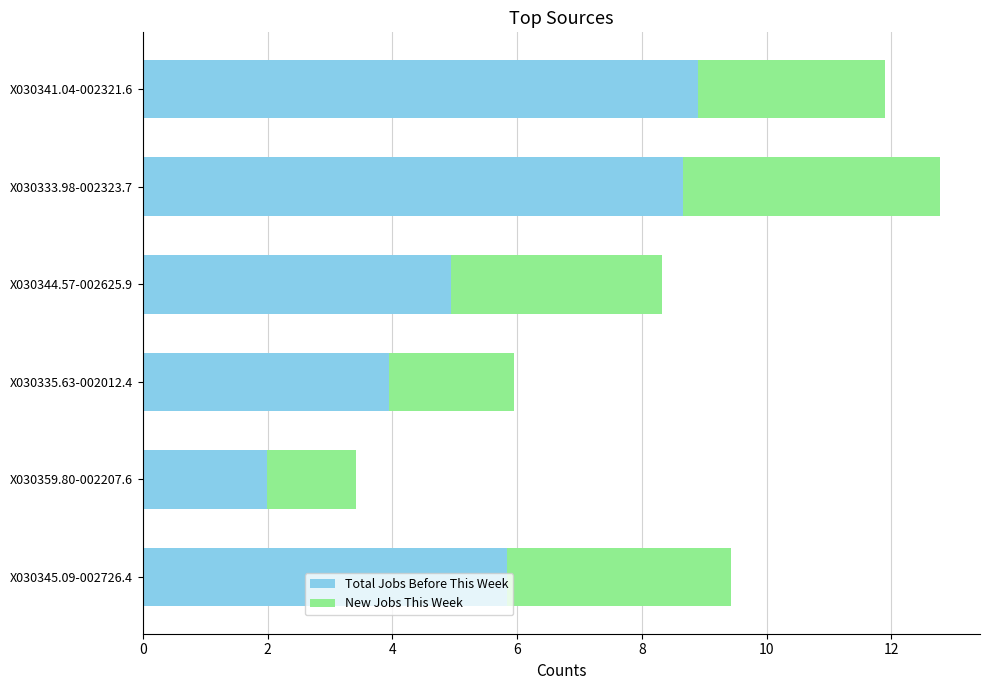

What is the maximum value for Total Jobs Before This Week?

8.9